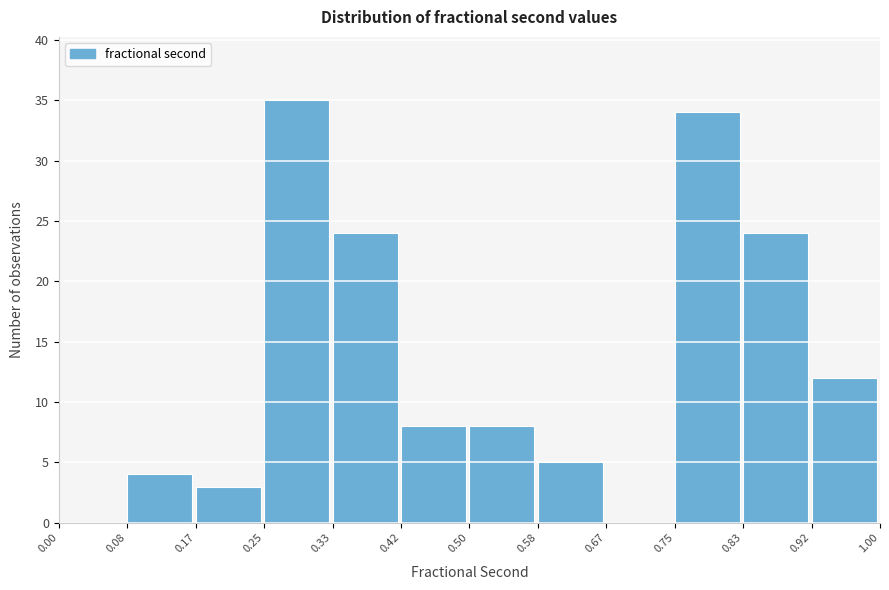

Reading left to right, transcribe this chart: for each bar, give the range it covers on the x-axis and its height. The values are not printed on the chart, so give them approximately, as read against the axis.

0.00 to 0.08: 0
0.08 to 0.17: 4
0.17 to 0.25: 3
0.25 to 0.33: 35
0.33 to 0.42: 24
0.42 to 0.50: 8
0.50 to 0.58: 8
0.58 to 0.67: 5
0.67 to 0.75: 0
0.75 to 0.83: 34
0.83 to 0.92: 24
0.92 to 1.00: 12